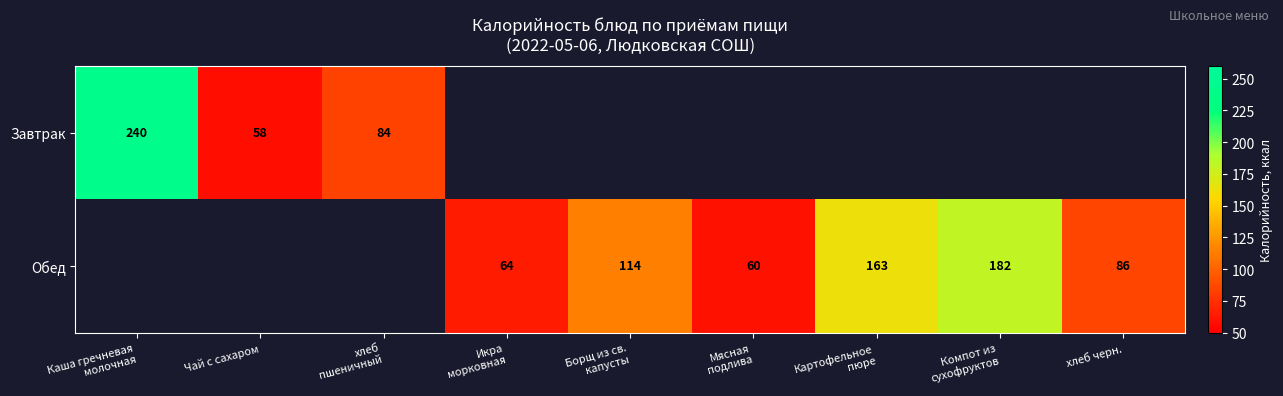

The value of Завтрак at Чай с сахаром is 91. True or false?

False